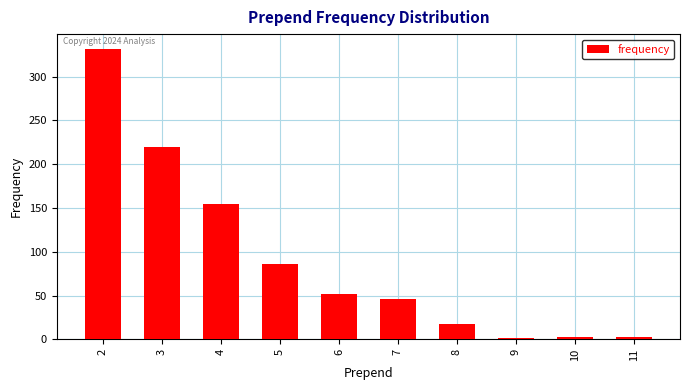

What is the value of the 7th bar from the left?

18